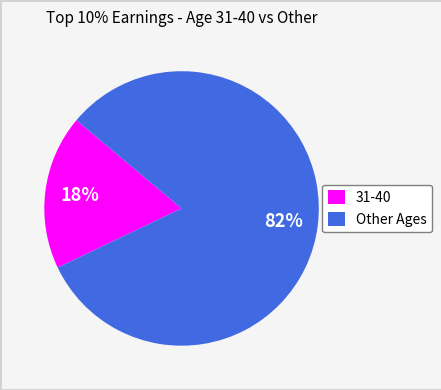

True or false: 31-40 accounts for 10% of the total.

False